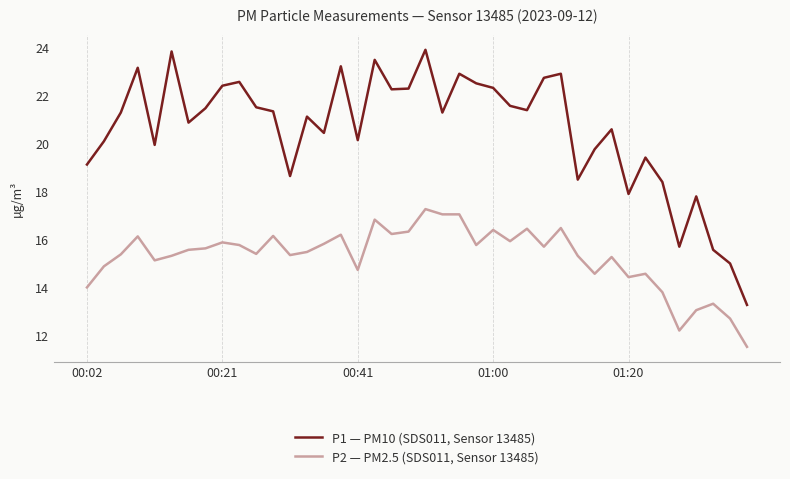

Rank the series by their maximum value, from lowest to highest.

P2 — PM2.5 (SDS011, Sensor 13485), P1 — PM10 (SDS011, Sensor 13485)